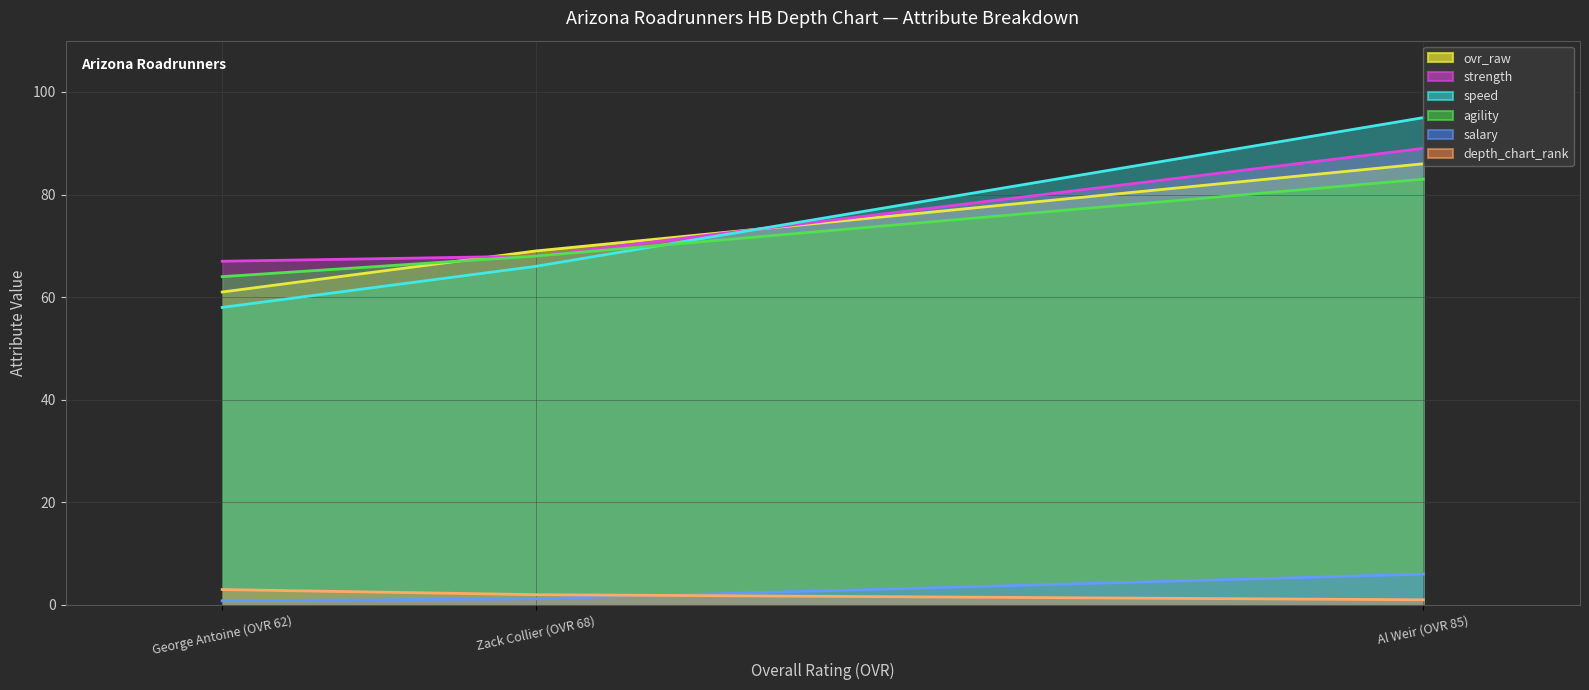

What is the average value of the strength series?

74.7